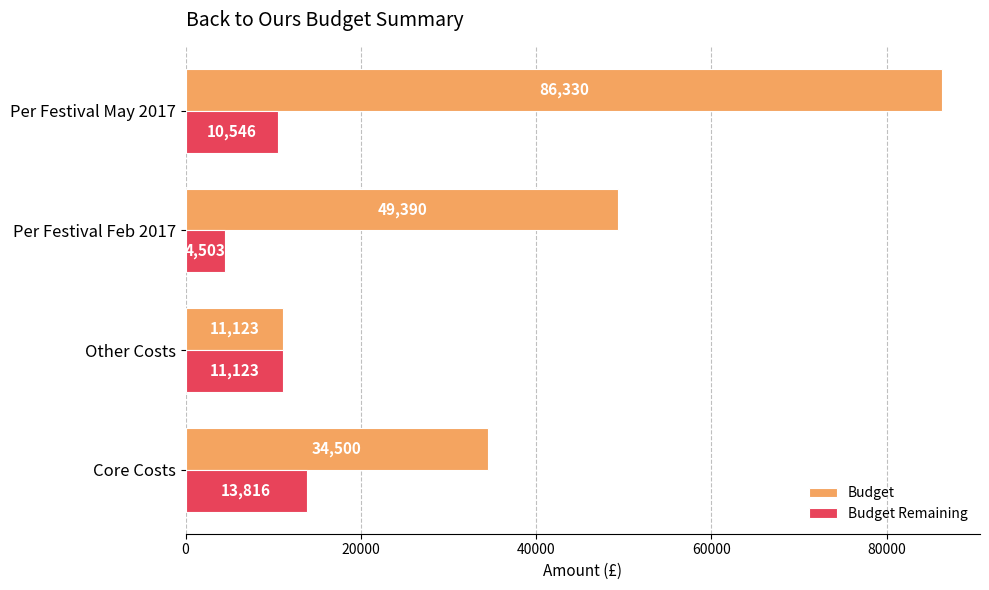

Is the value of Budget Remaining at Per Festival Feb 2017 greater than the value of Budget at Per Festival Feb 2017?

No